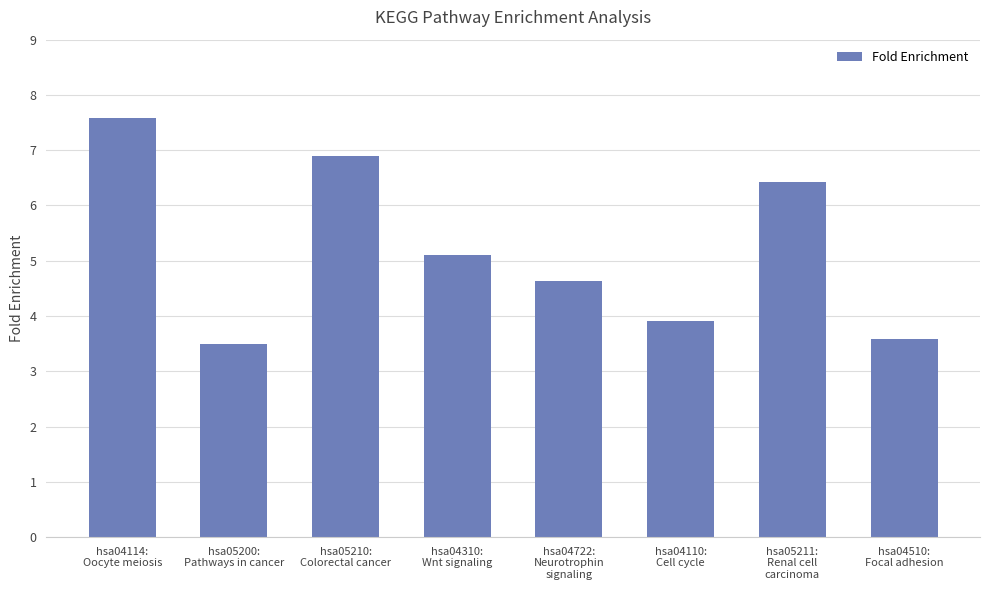

Count the values in the range 3 to 6.

5